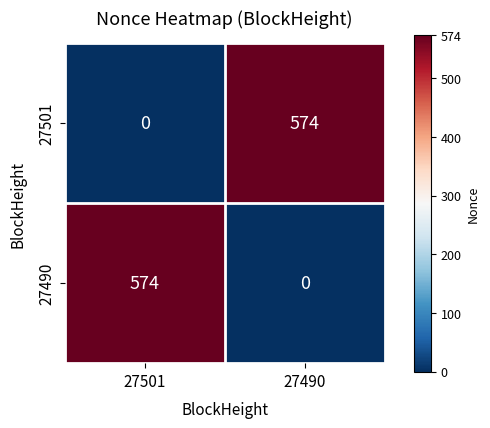

Rank the series at 27490 from highest to lowest value.

27501, 27490